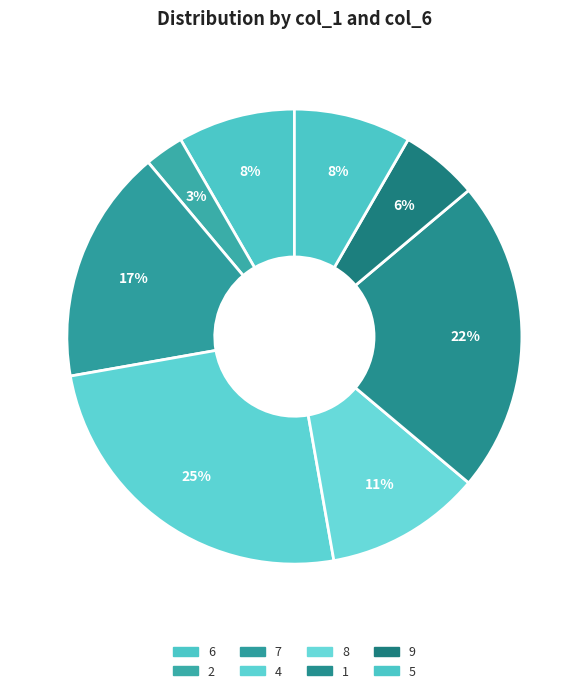

Does any single category account for the majority?

No